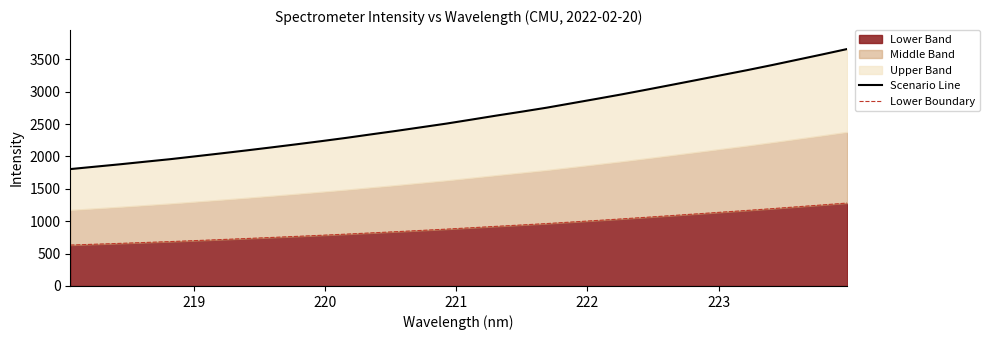

List the series in order of their overall mean, lowest first.

Lower Boundary, Scenario Line